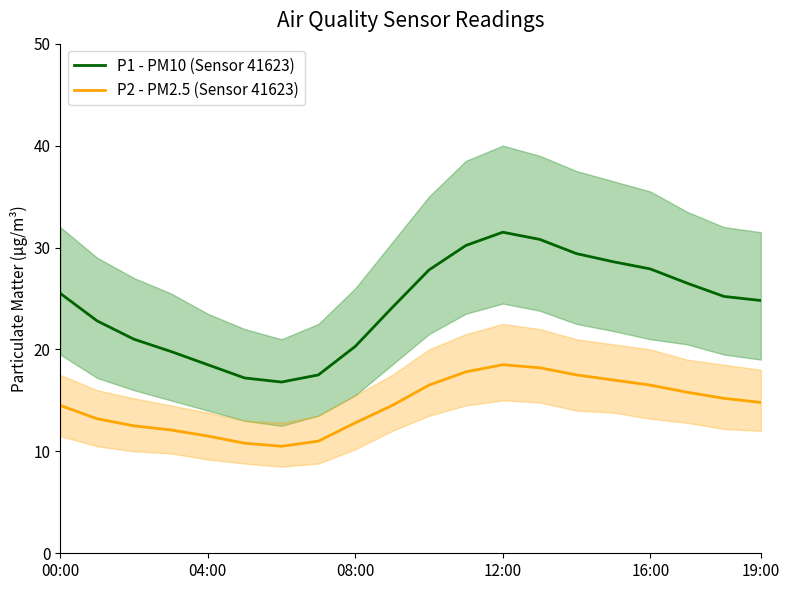

True or false: P1 - PM10 (Sensor 41623) and P2 - PM2.5 (Sensor 41623) intersect in this chart.

False